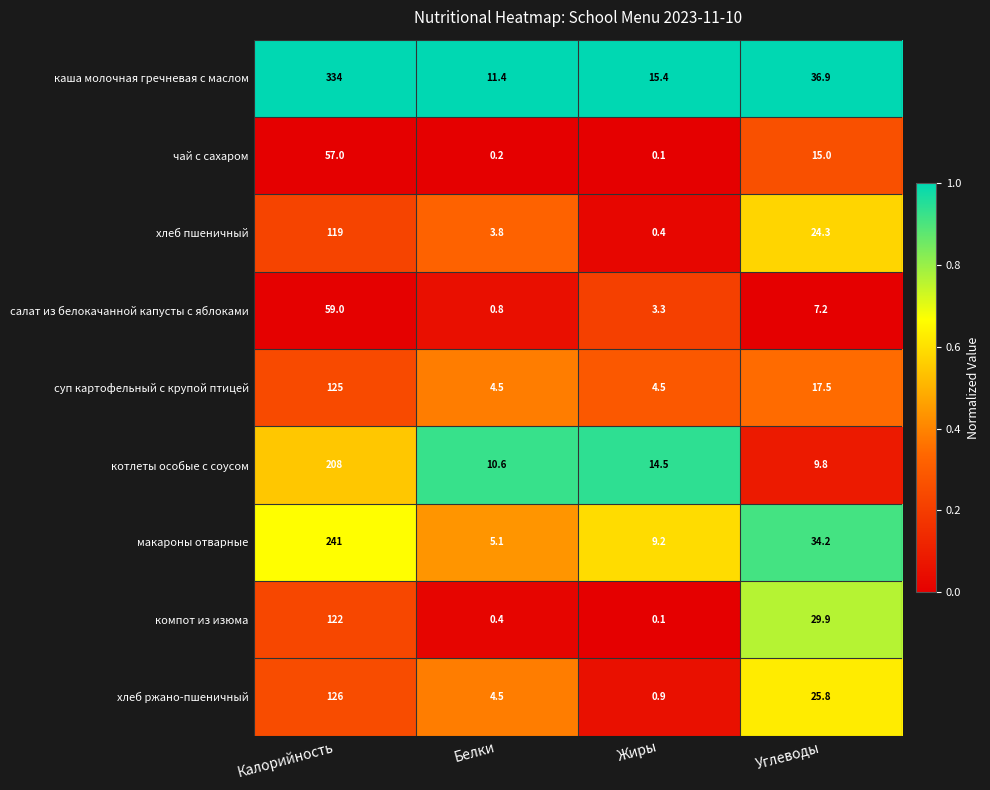

What is the difference between the maximum and minimum values in the макароны отварные series?

235.9